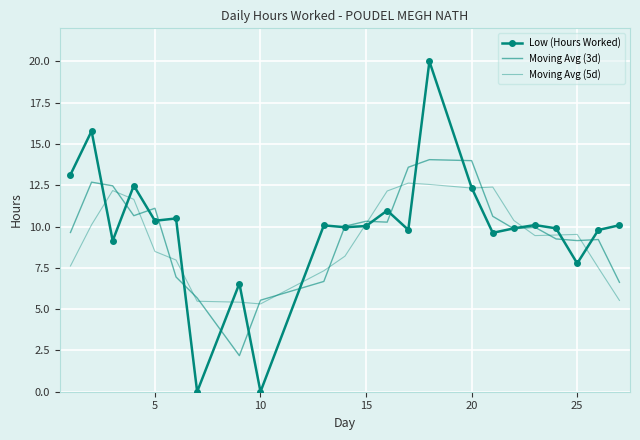

At which label does Moving Avg (5d) reach its minimum?

10